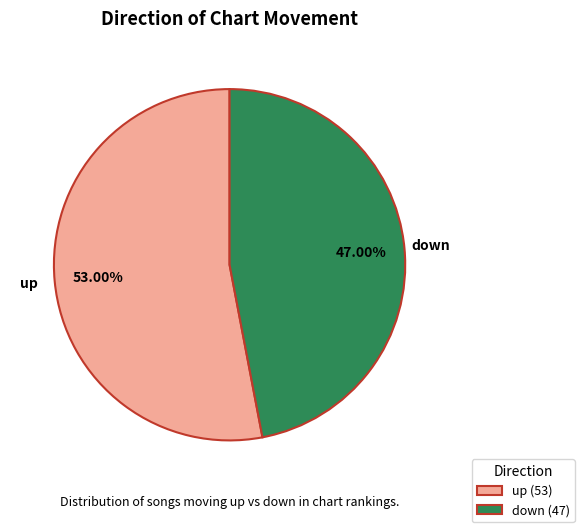

Count the number of slices in the pie.

2